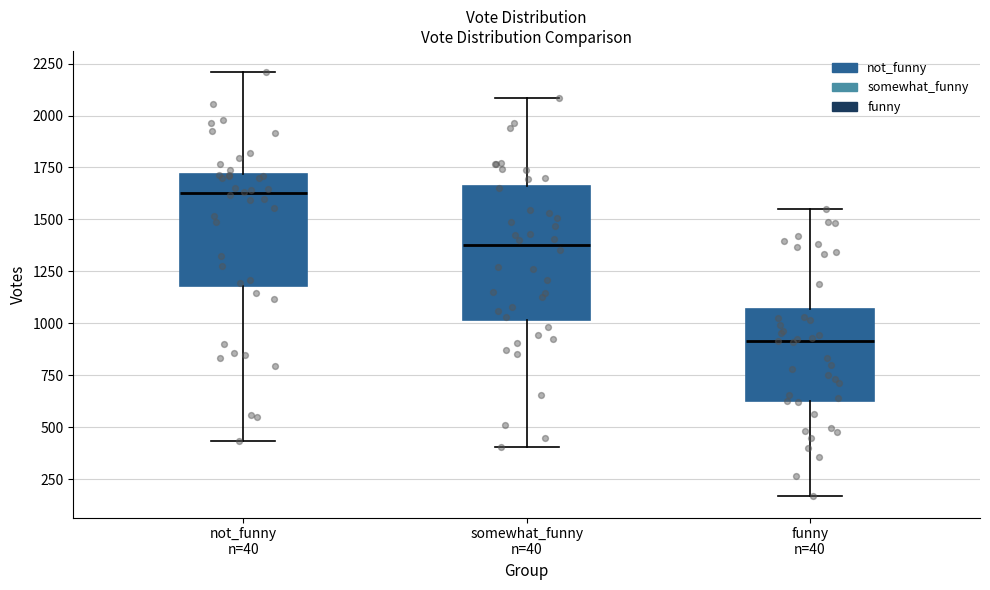

Which box's median line is the lowest?

funny n=40